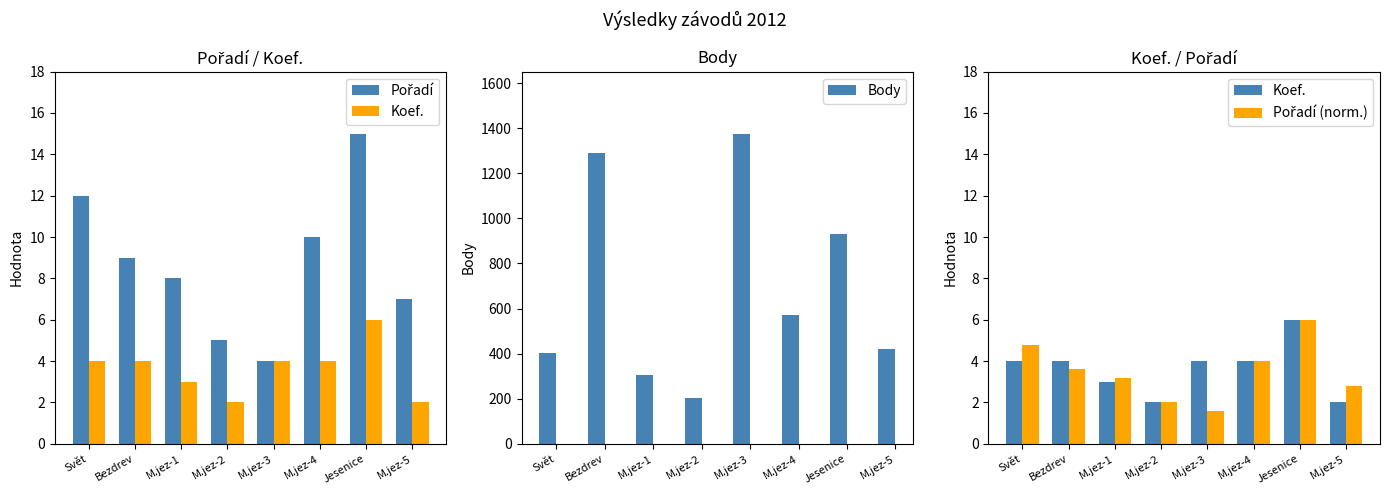

What is the label of the 2nd bar from the left?

Bezdrev